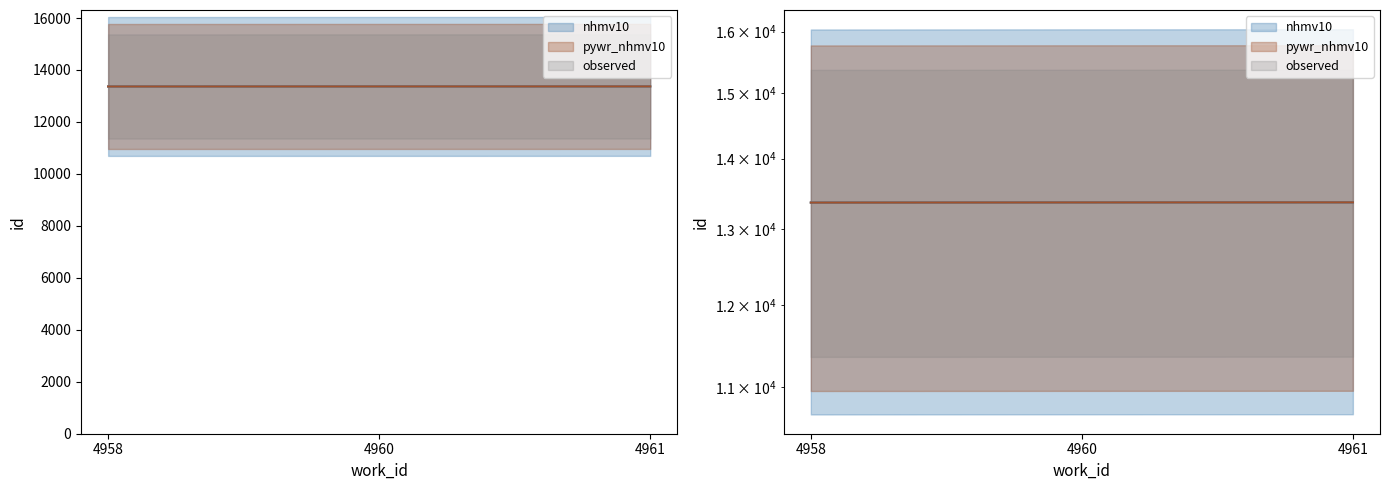

At 4961, list the series in order from largest to smallest.

observed, nhmv10, pywr_nhmv10